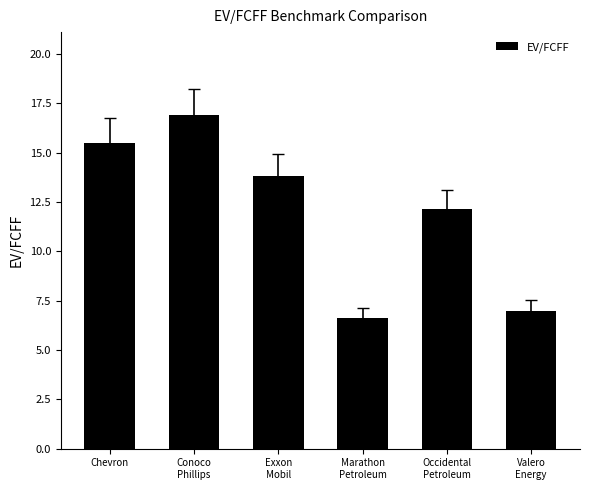

Which label corresponds to the smallest value in the chart?

Marathon
Petroleum